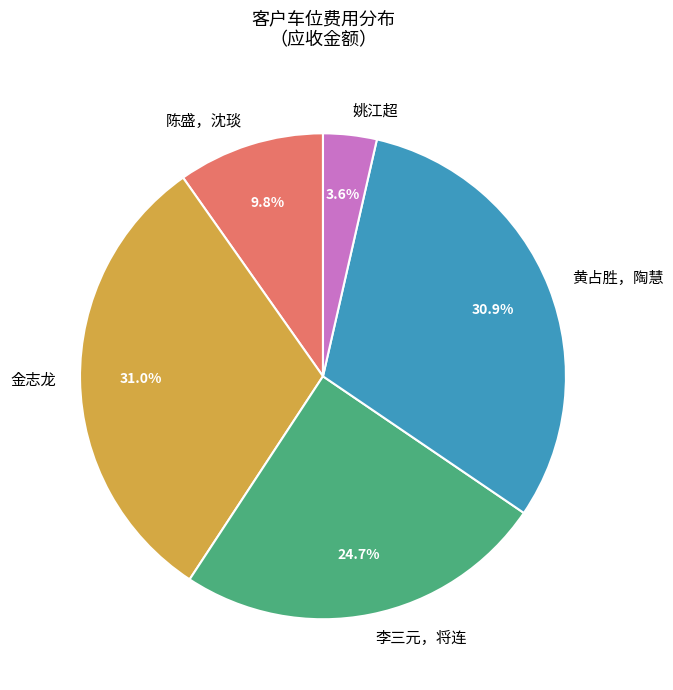

True or false: 陈盛，沈琰 accounts for 15% of the total.

False